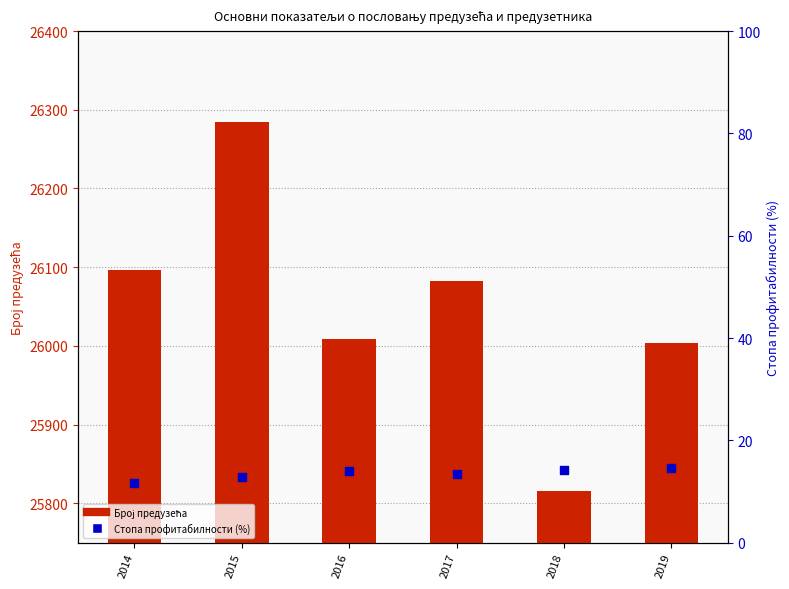

What is the total value across all series at 2019?

26018.7